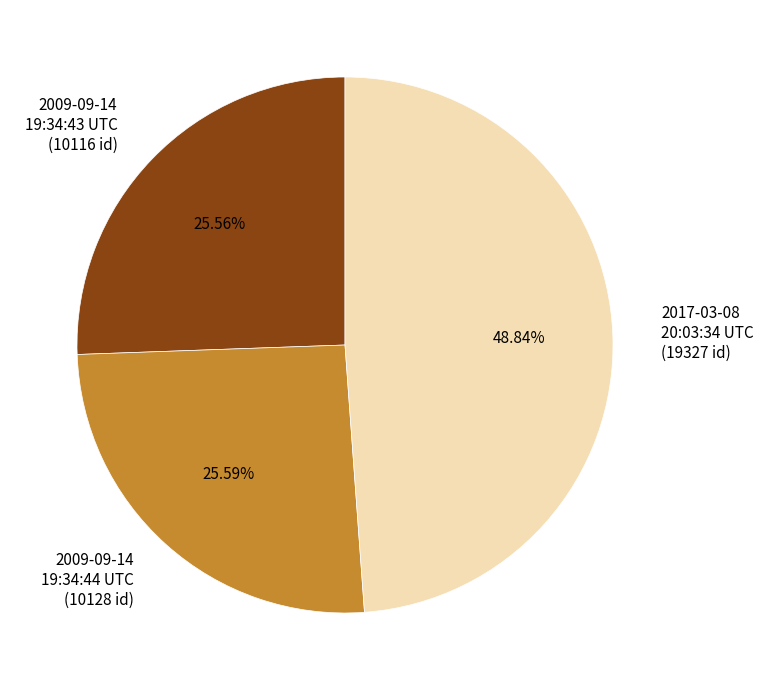

Which has a higher value, 2017-03-08 20:03:34 UTC or 2009-09-14 19:34:43 UTC?

2017-03-08 20:03:34 UTC